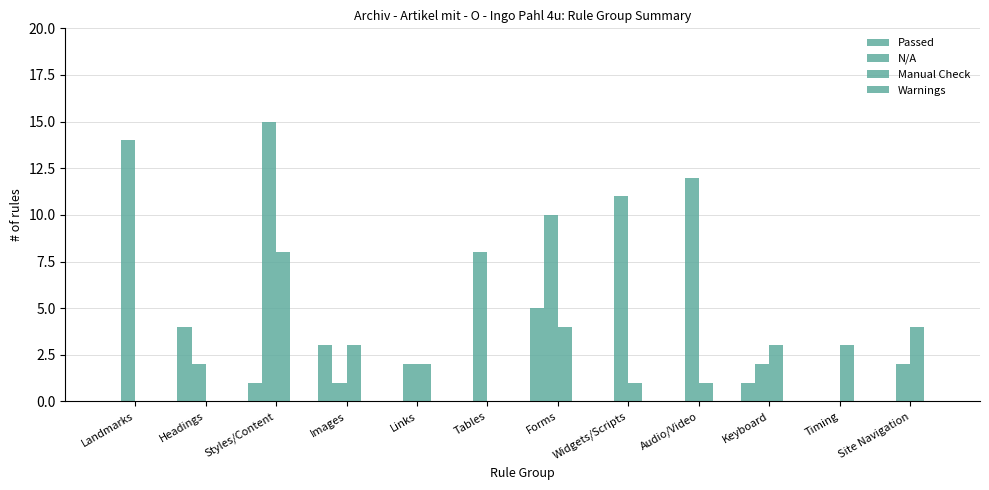

List the series in order of their peak value, lowest first.

Warnings, Passed, Manual Check, N/A